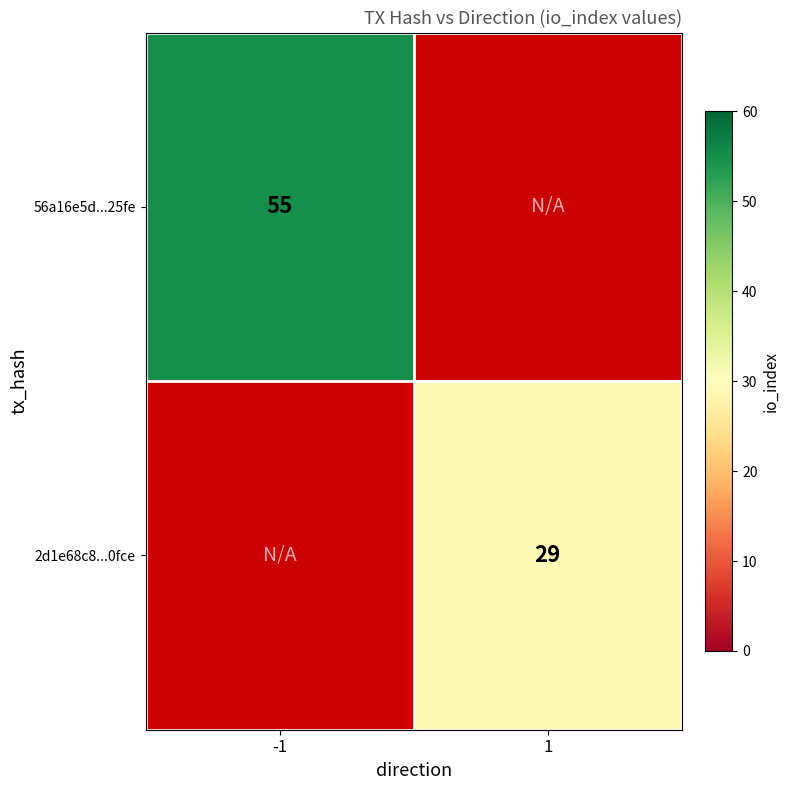

True or false: 56a16e5d...25fe has a value of 83 at -1.

False